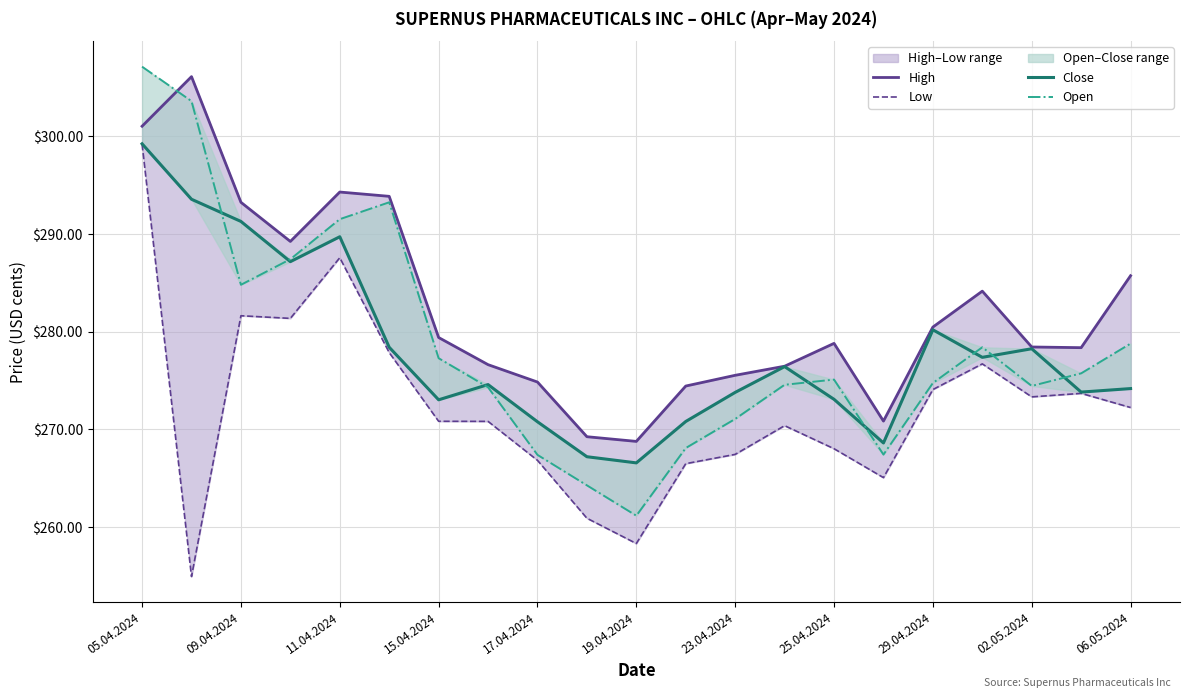

Reading right to left, extract all data points from this chart.

High: 28574	27837	27844	28416	28048	27085	27881	27647	27554	27444	26877	26925	27485	27663	27941	29387	29431	28925	29326	30613	30105
Low: 27224	27369	27333	27671	27408	26506	26802	27038	26744	26649	25831	26090	26683	27082	27083	27787	28758	28137	28164	25493	29920
Close: 27418	27382	27826	27738	28020	26861	27308	27643	27379	27081	26657	26720	27078	27459	27303	27841	28973	28718	29130	29357	29925
Open: 27879	27574	27445	27841	27475	26742	27510	27457	27107	26809	26116	26427	26739	27431	27729	29326	29153	28743	28481	30362	30715